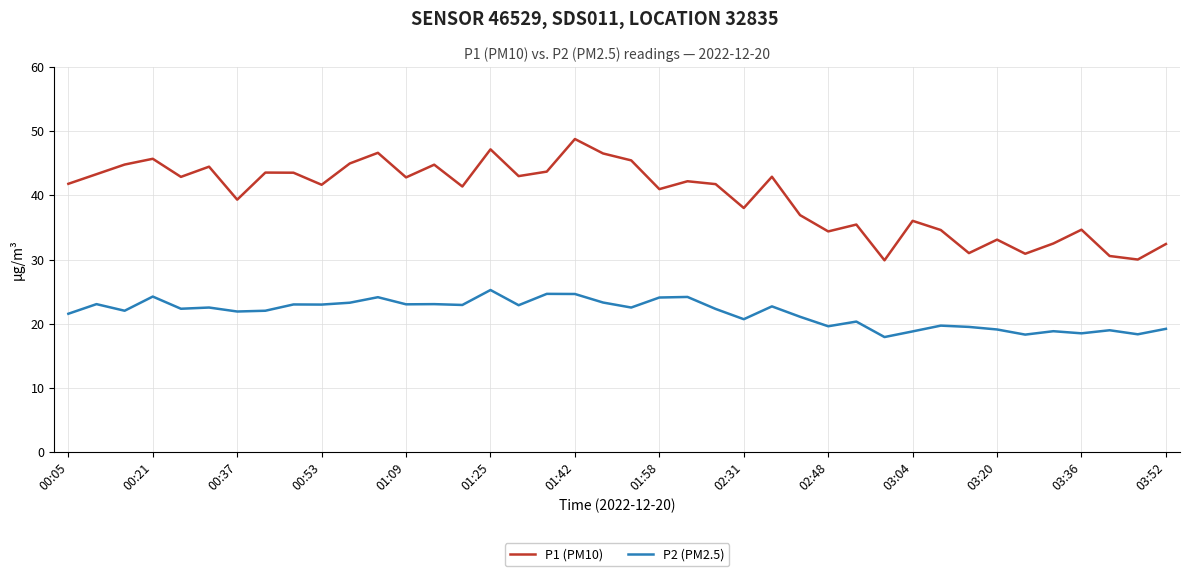

List the series in order of their peak value, lowest first.

P2 (PM2.5), P1 (PM10)